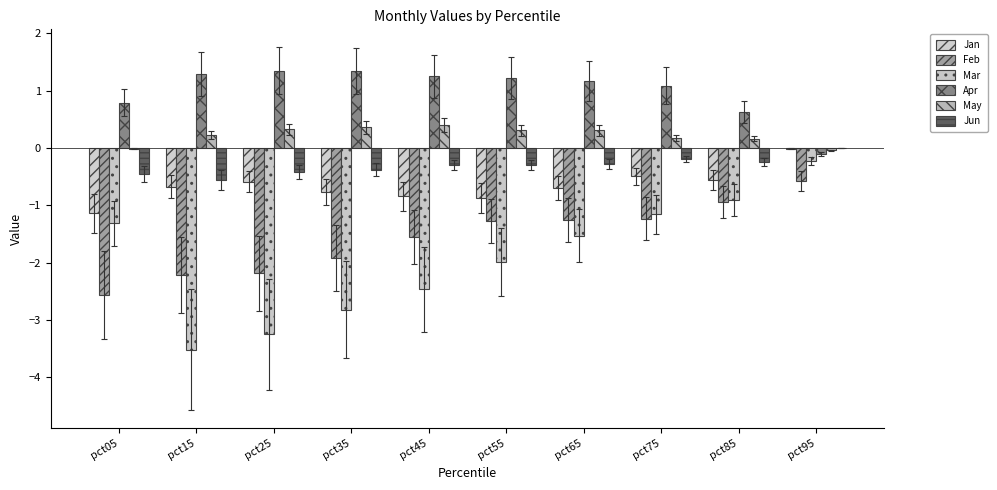

How many series are shown in this chart?

6